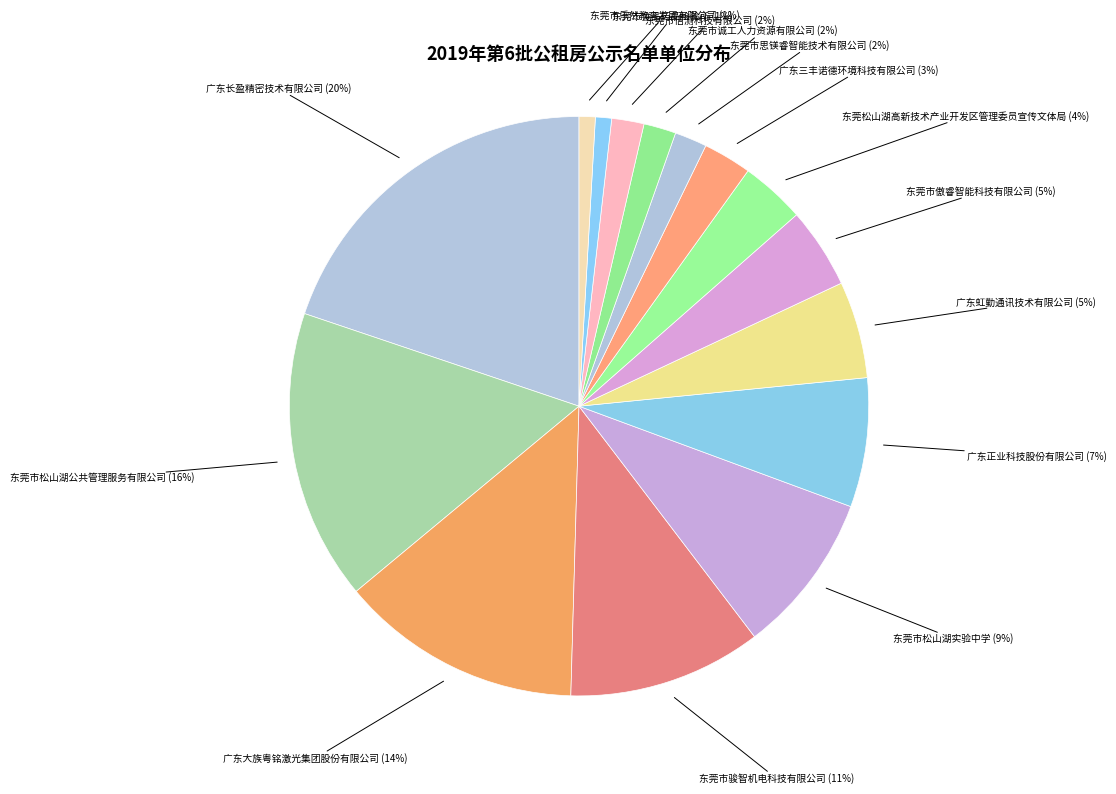

Count the number of slices in the pie.

15